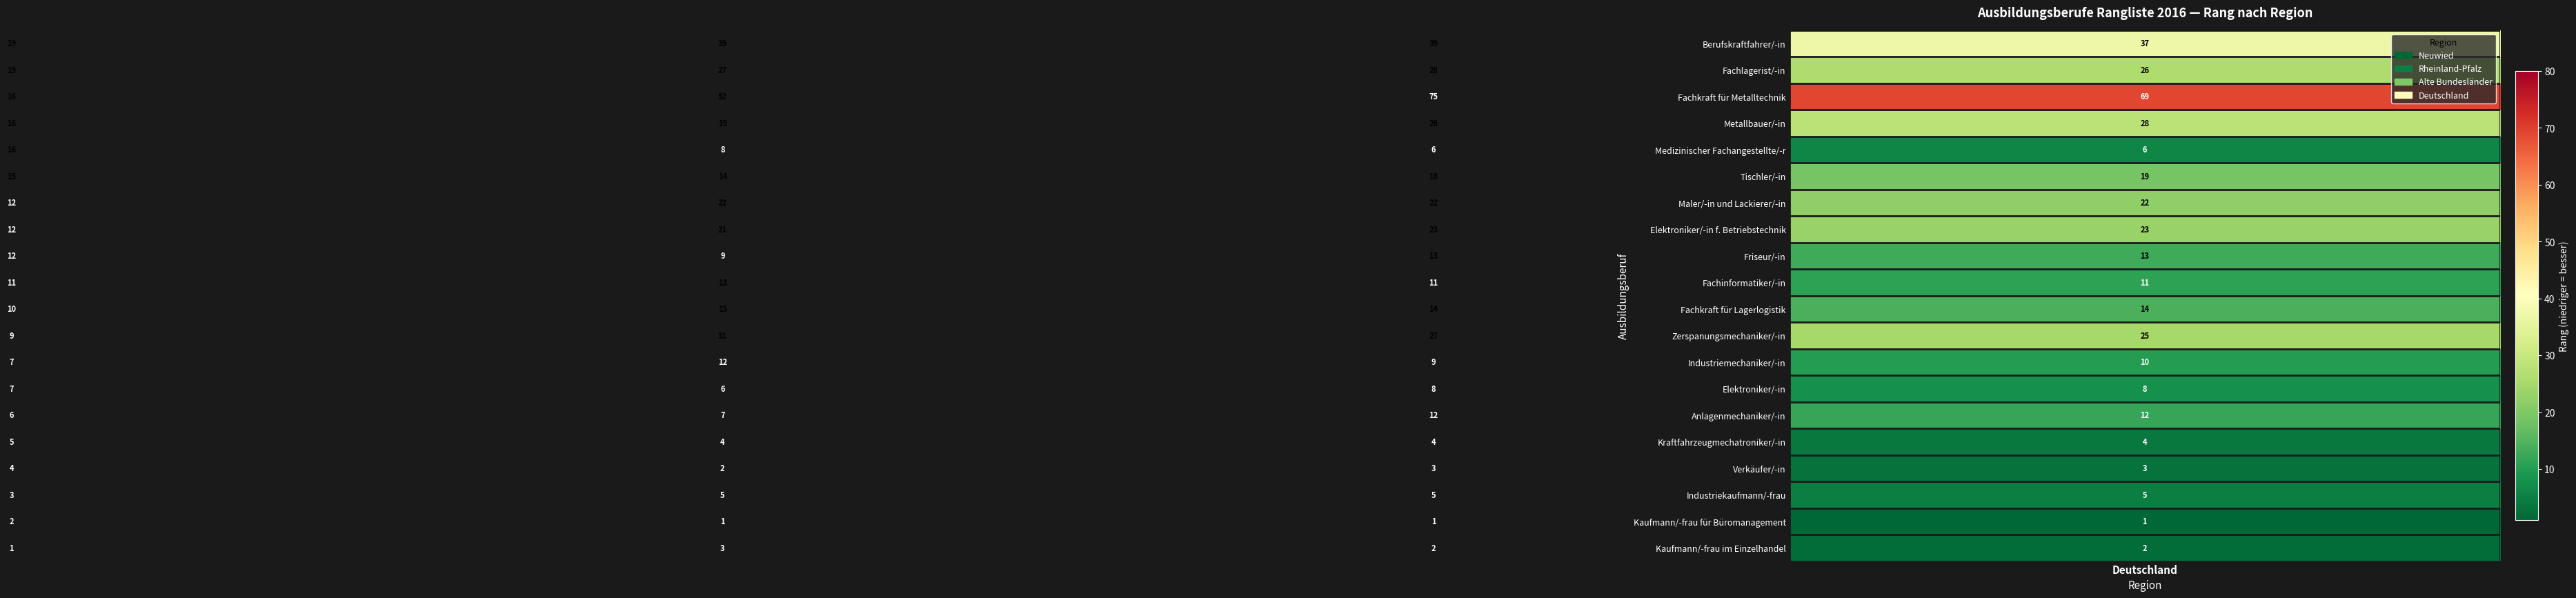

What is the minimum value shown in the chart?

1